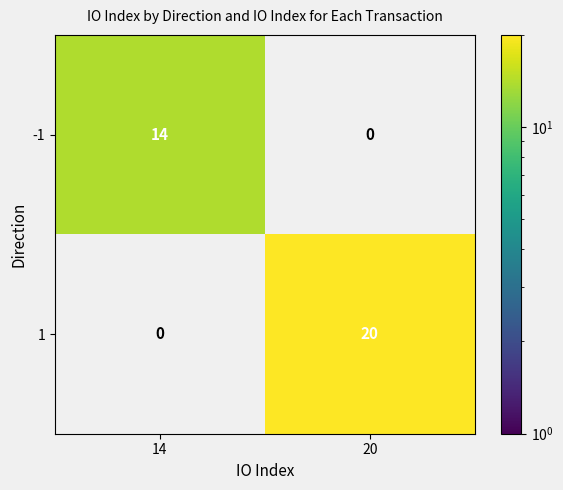

Rank the series at 14 from highest to lowest value.

-1, 1